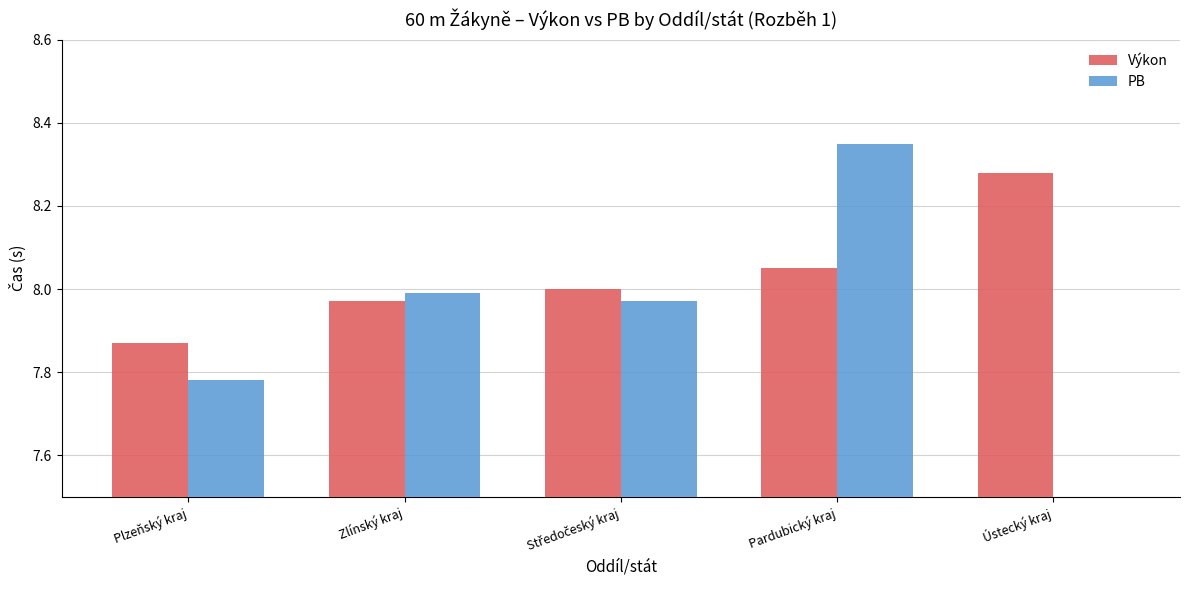

How many bars are there in total?

10